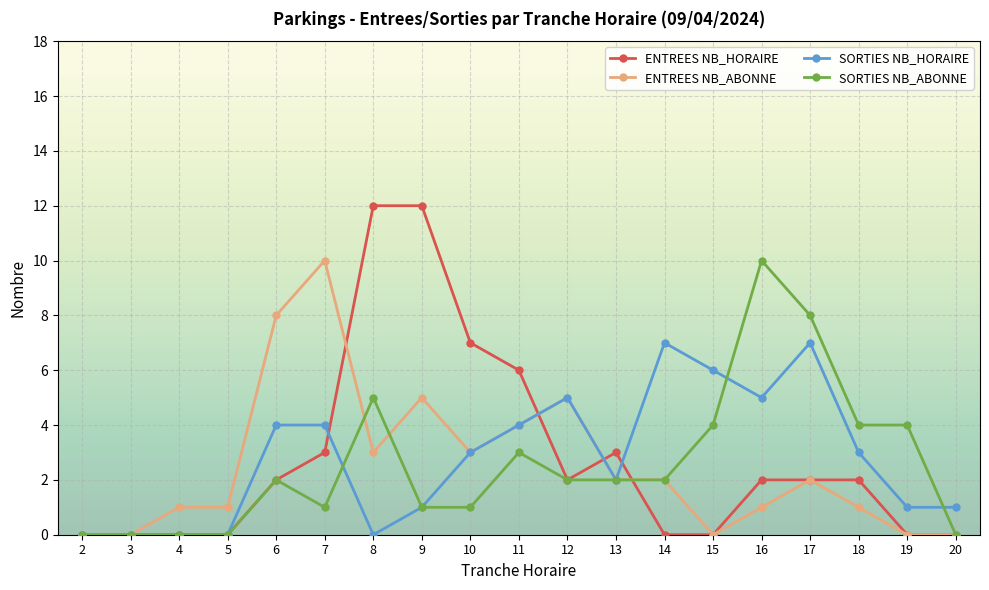

At 18, list the series in order from largest to smallest.

SORTIES NB_ABONNE, SORTIES NB_HORAIRE, ENTREES NB_HORAIRE, ENTREES NB_ABONNE